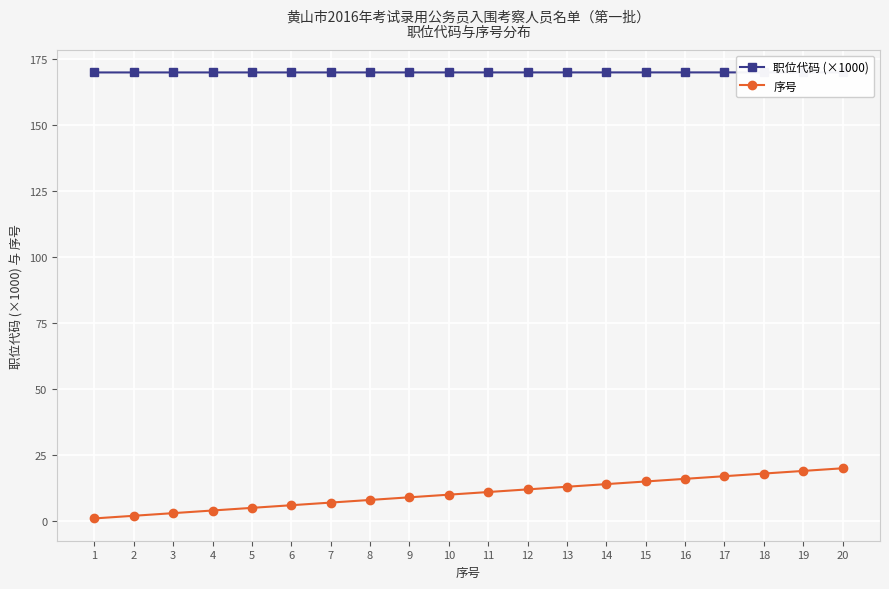

List the series in order of their overall mean, lowest first.

序号, 职位代码 (×1000)